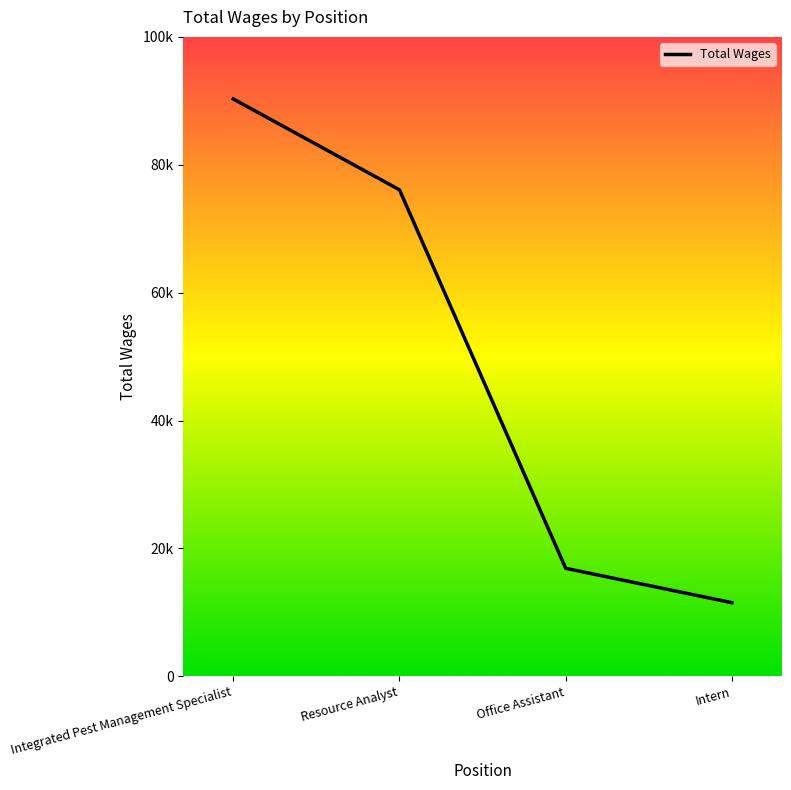

What is the ratio of the value at Intern to the value at Office Assistant?

0.7